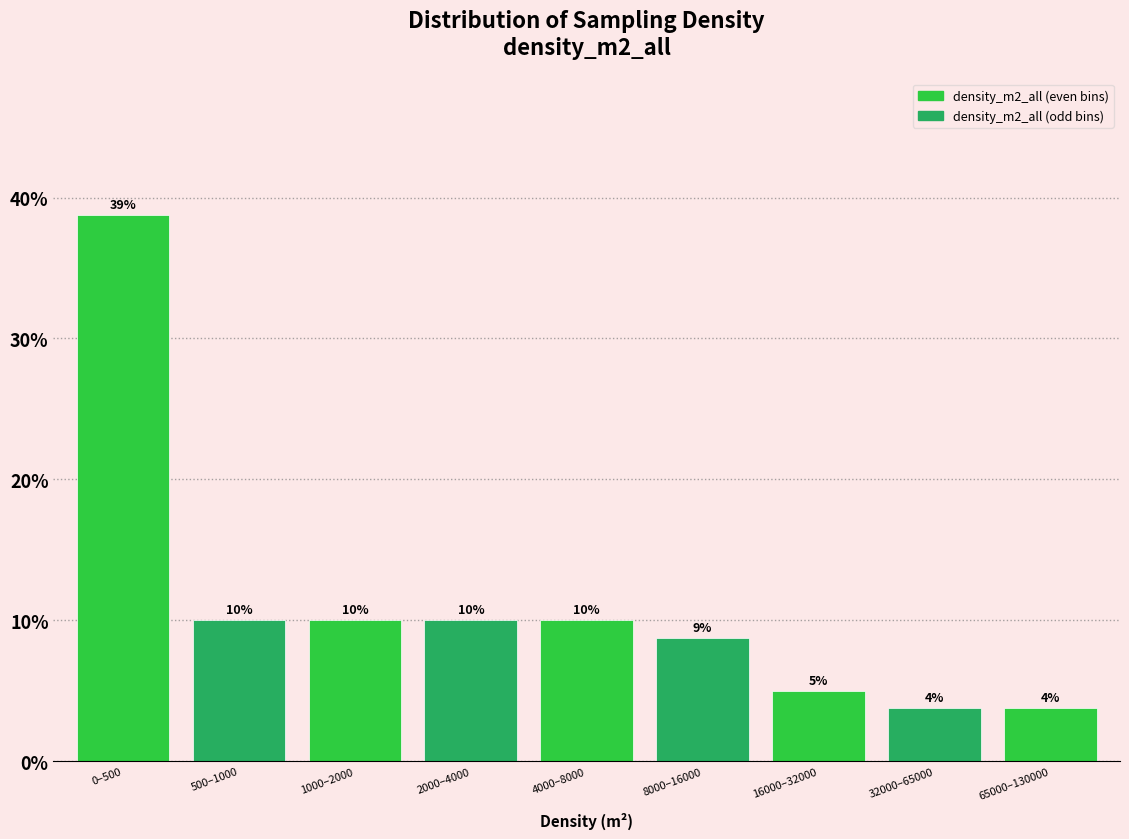

What is the sum of the values at 2000–4000 and 16000–32000?

15.0